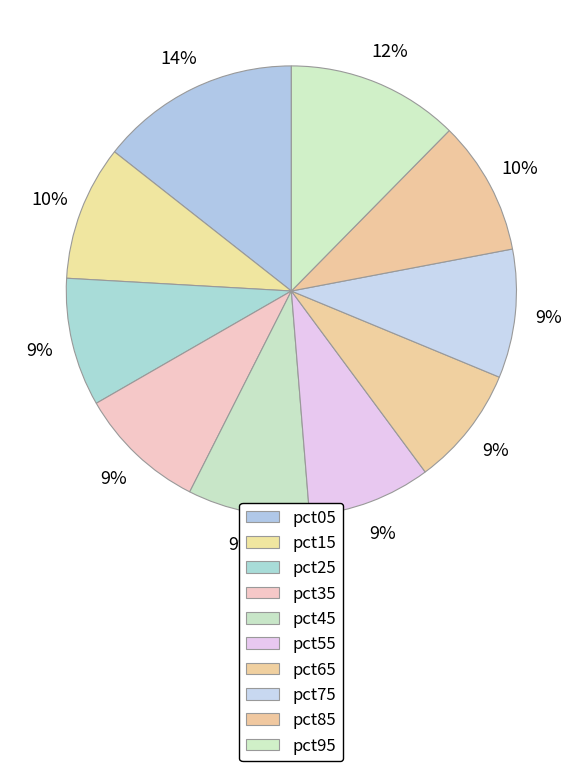

Count the number of slices in the pie.

10